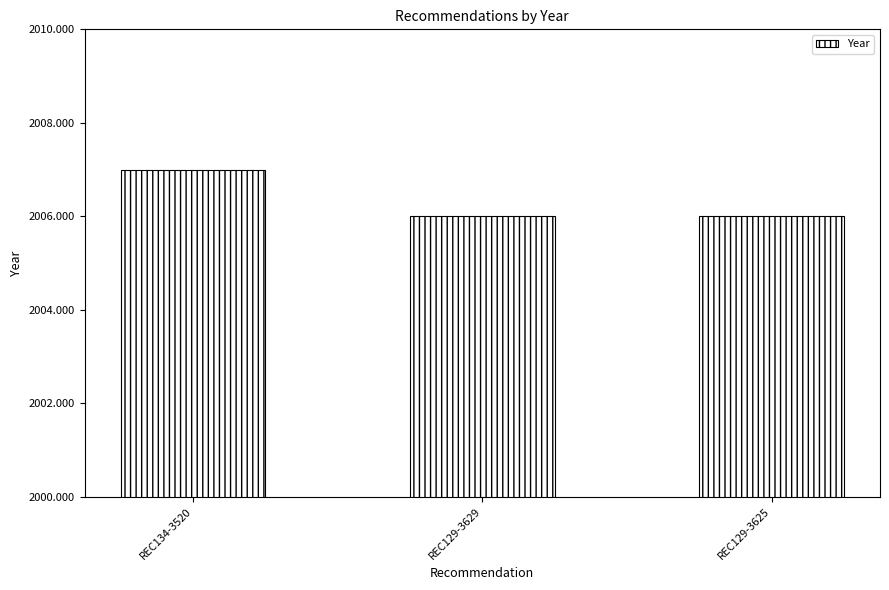

How many values are between 2006 and 2007?

3